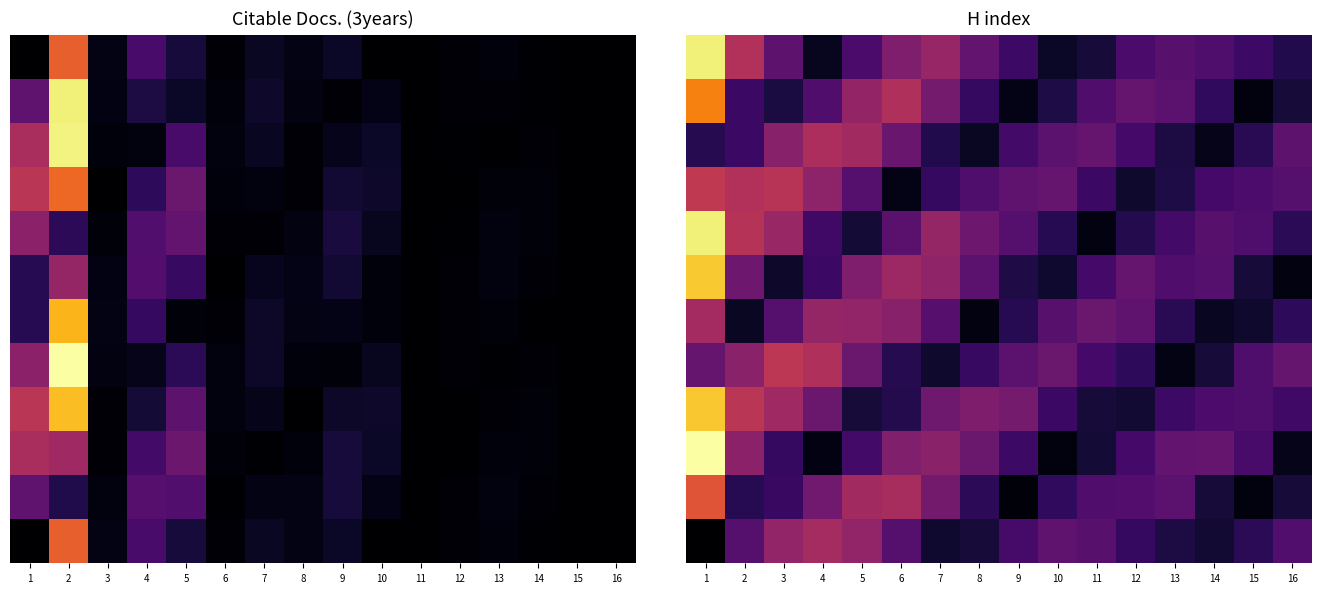

What is the difference between the highest and lowest values at 8?

124.3